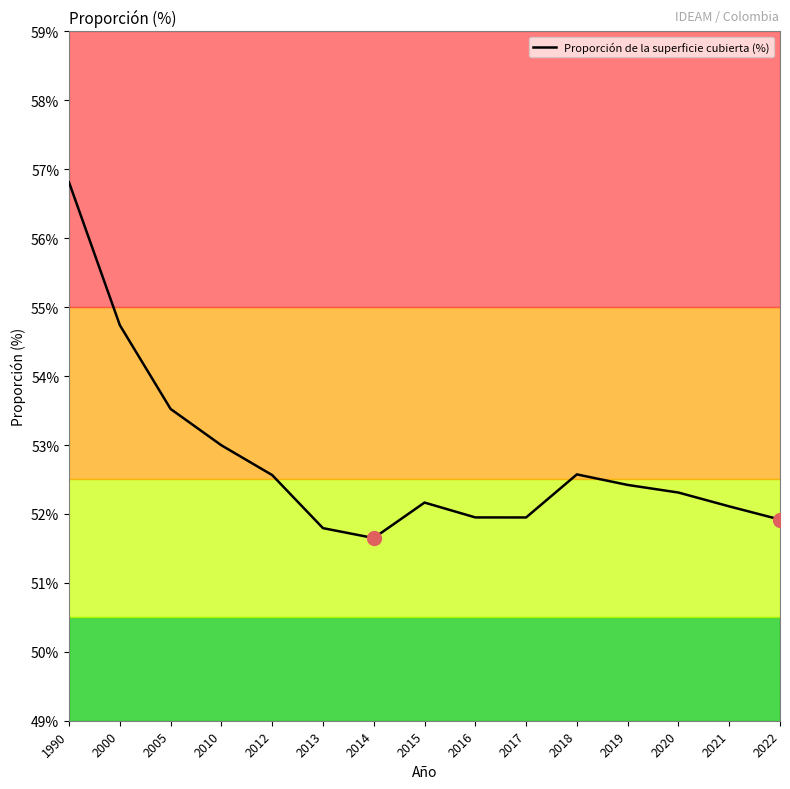

What is the change in value from 2000 to 2012?

-2.2